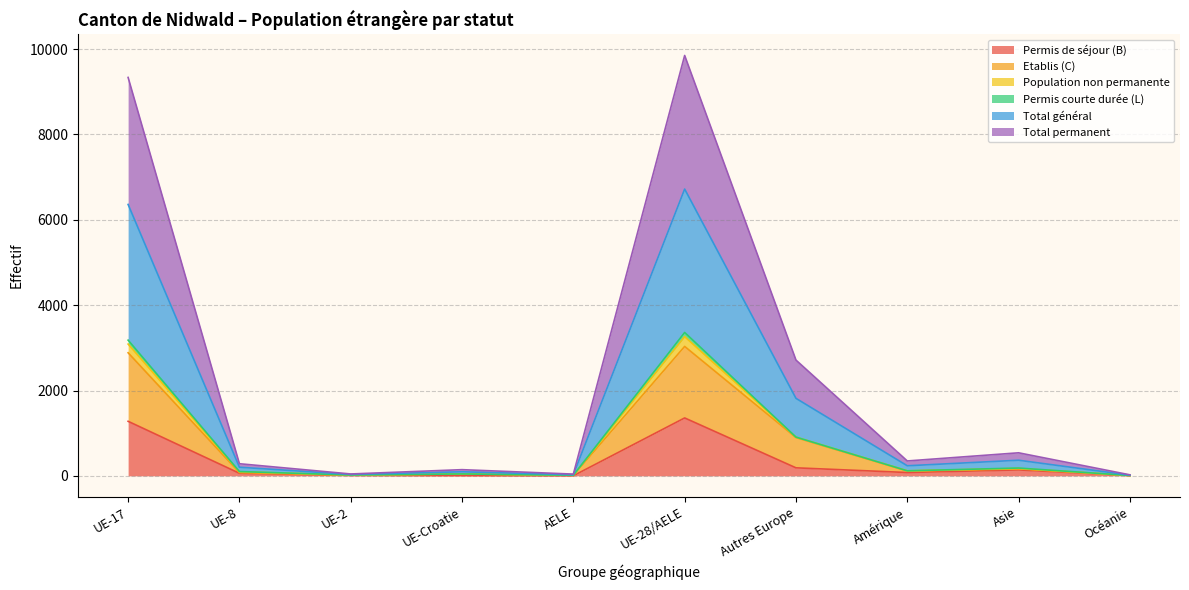

True or false: Total permanent and Total général intersect in this chart.

False